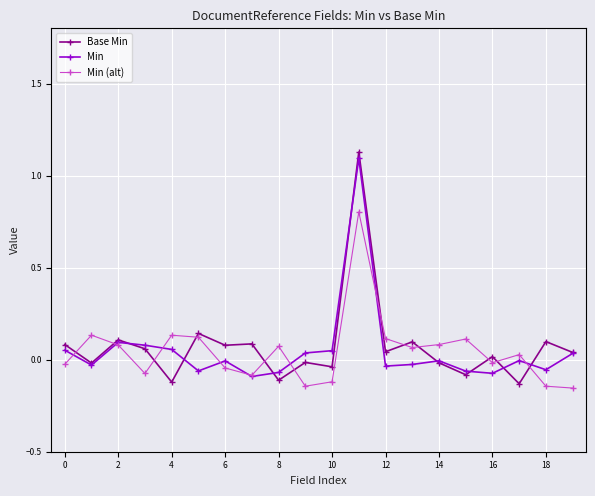

What is the difference between the maximum and minimum values in the Min (alt) series?

1.0